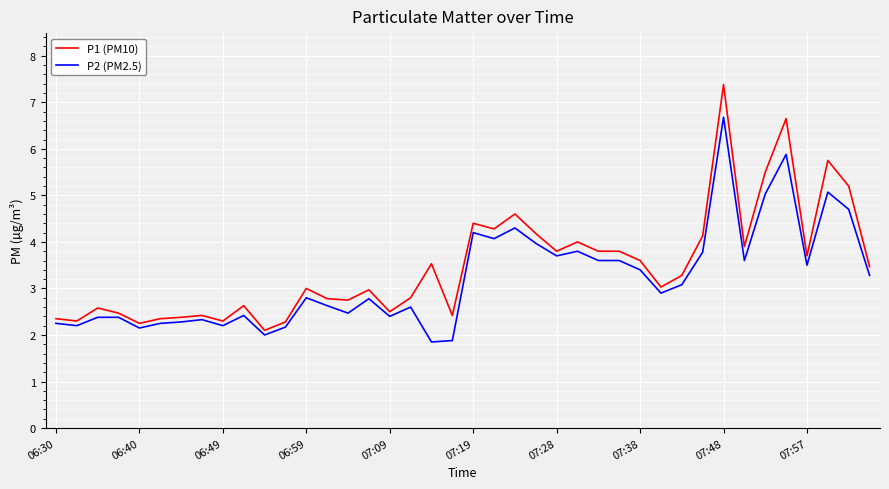

What are all the series names shown in the legend?

P1 (PM10), P2 (PM2.5)